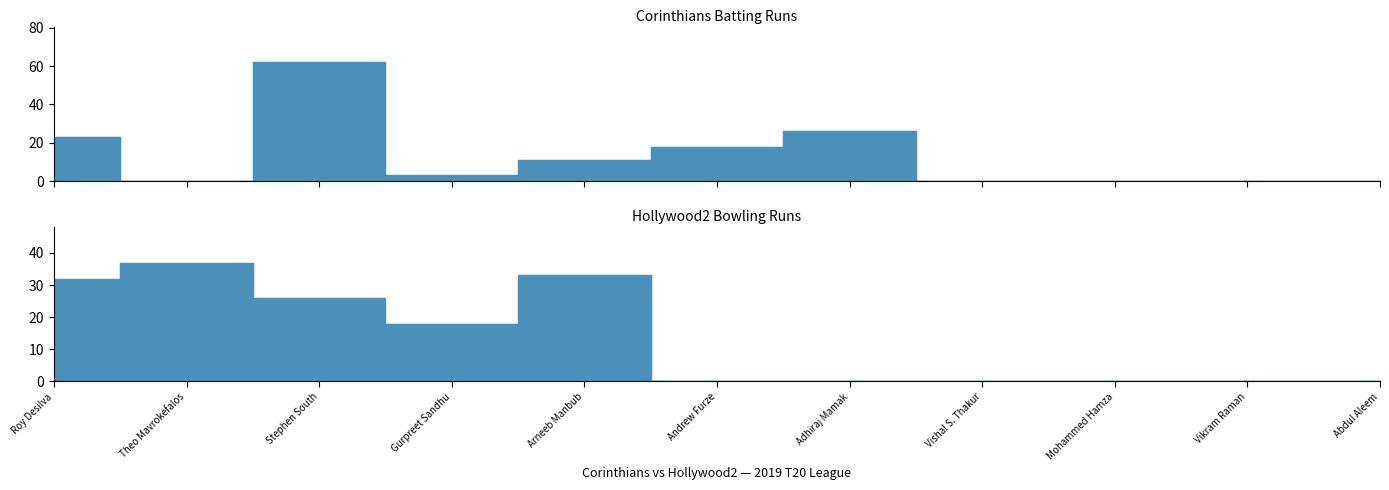

List the series in order of their overall mean, lowest first.

Corinthians Batting Runs, Hollywood2 Bowling Runs